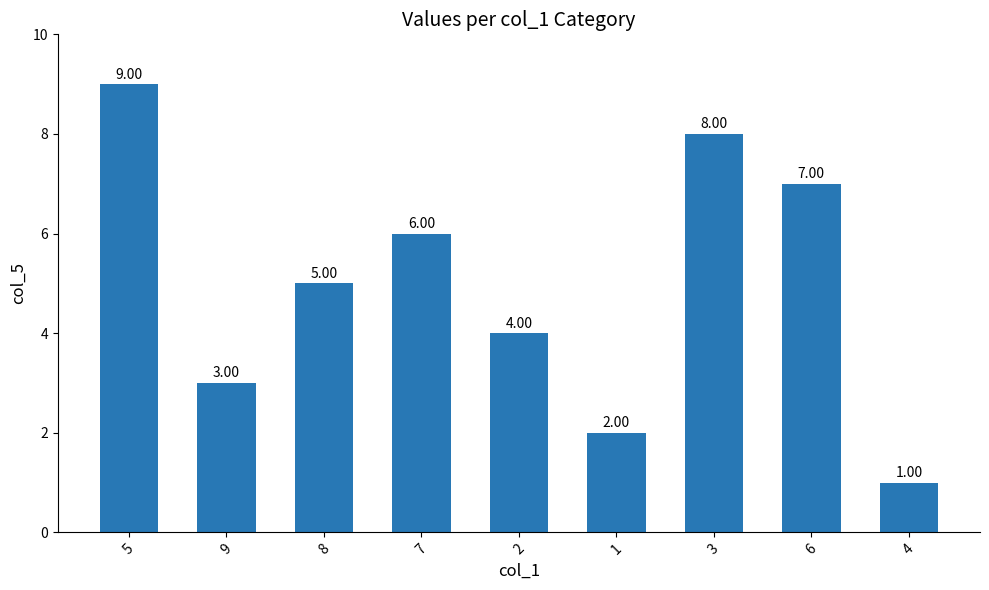

Which label corresponds to the largest value in the chart?

5